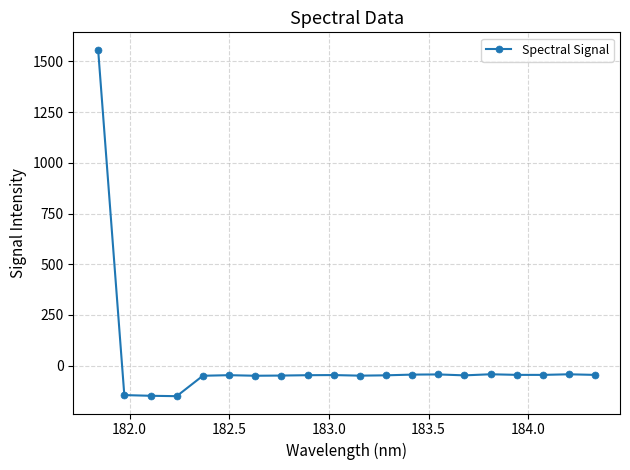

What is the value of the 2nd point from the left?

-145.5